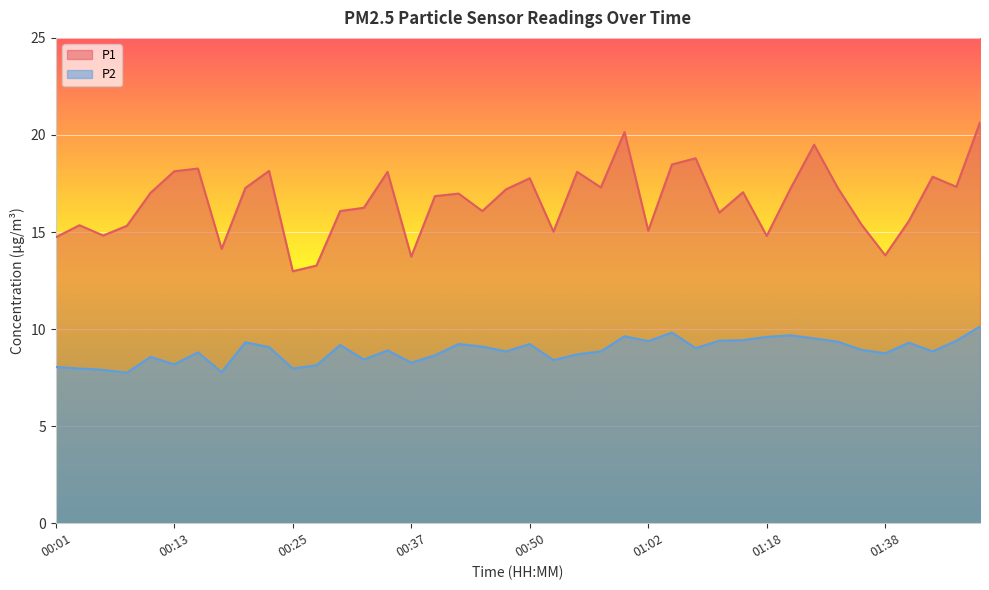

Which series has the widest spread of values?

P1